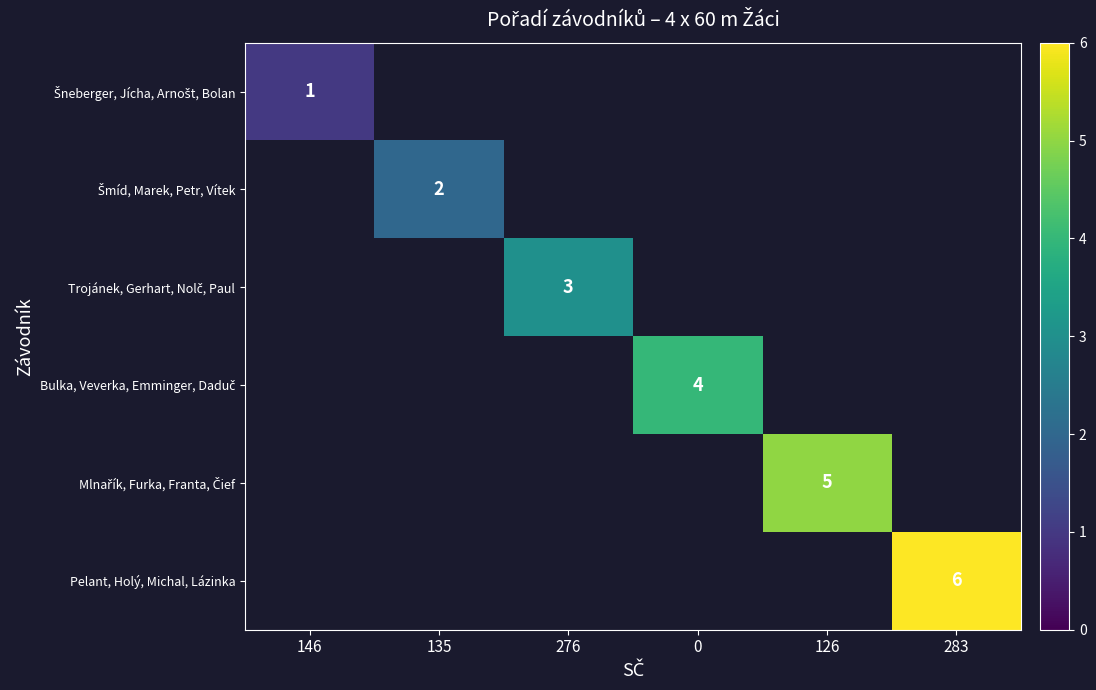

True or false: Pelant, Holý, Michal, Lázinka has a value of 6 at 283.

True